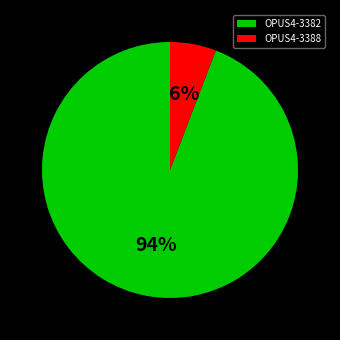

Between OPUS4-3388 and OPUS4-3382, which is larger?

OPUS4-3382